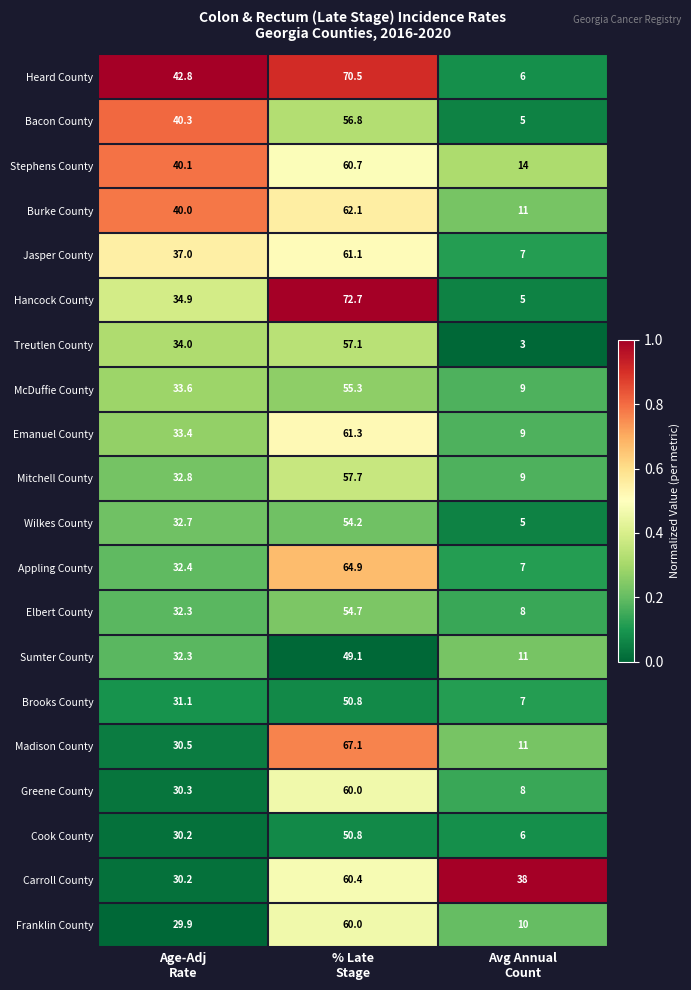

What is the average value of the Cook County series?

29.0